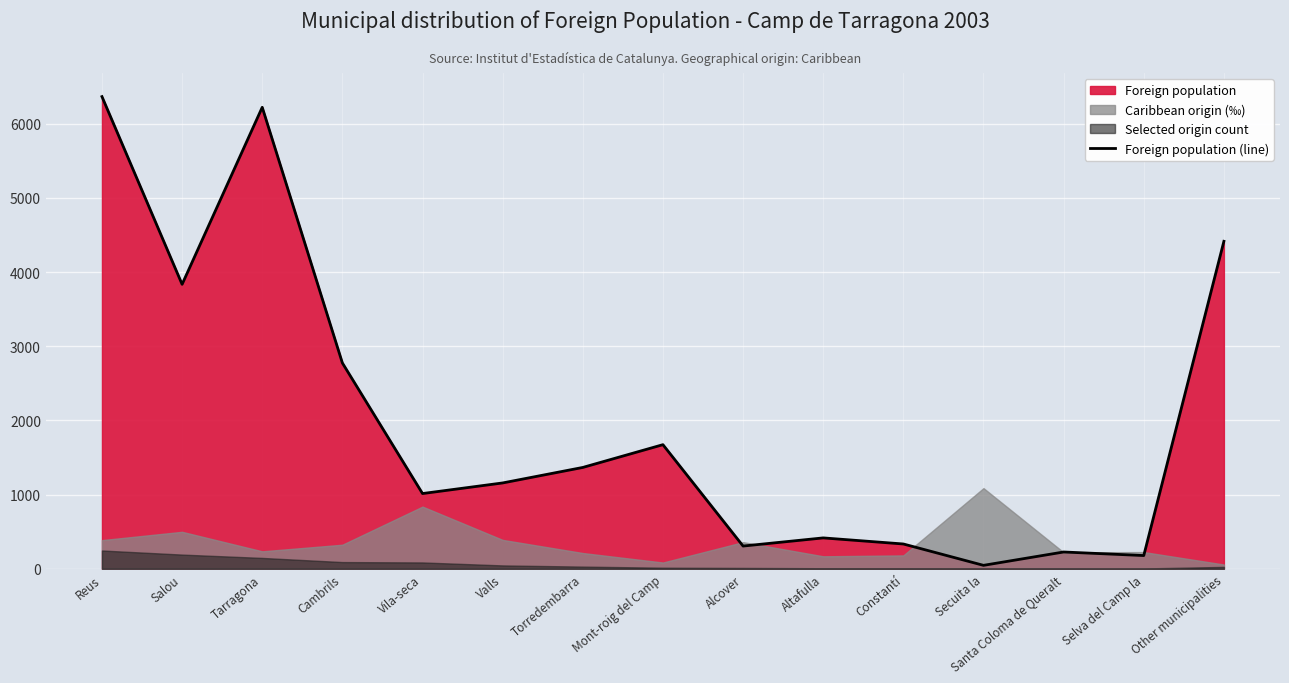

What is the sum of all values?

30329